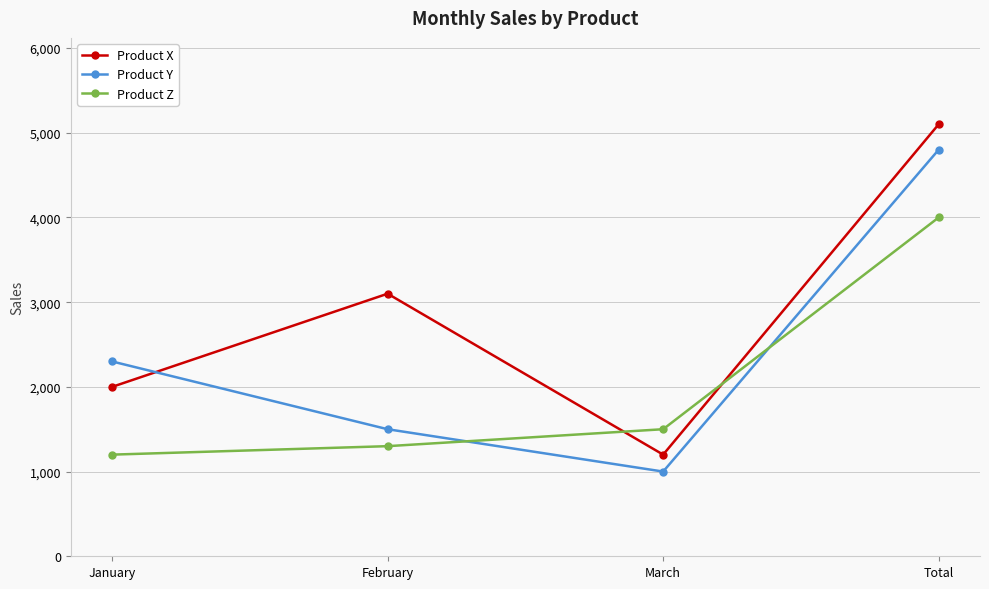

Is it true that Product Y equals 443 at March?

False